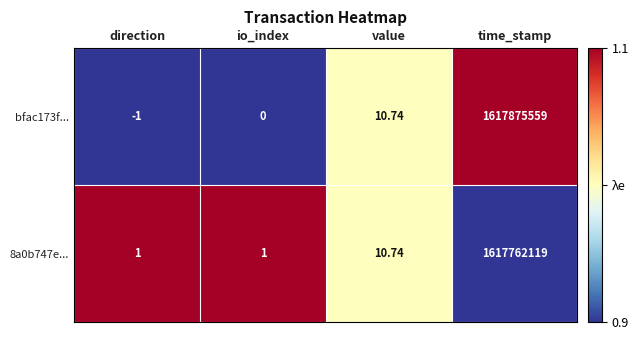

List the series in order of their peak value, highest first.

bfac173f..., 8a0b747e...